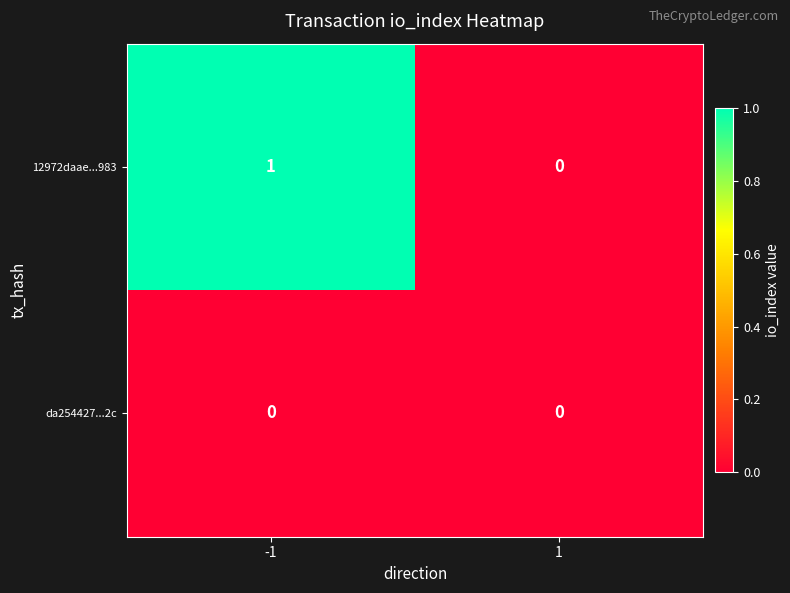

Is the value of 12972daae...983 at -1 greater than the value of da254427...2c at -1?

Yes